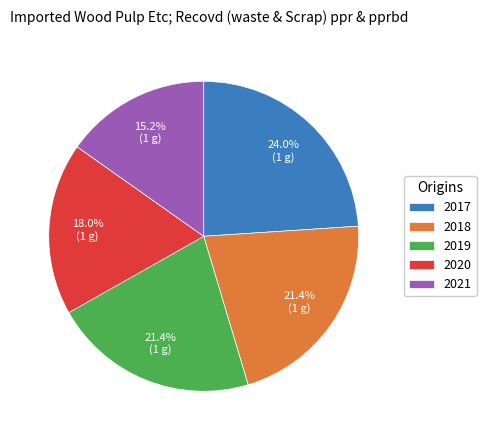

What is the total percentage of 2020 and 2018?

39.4%